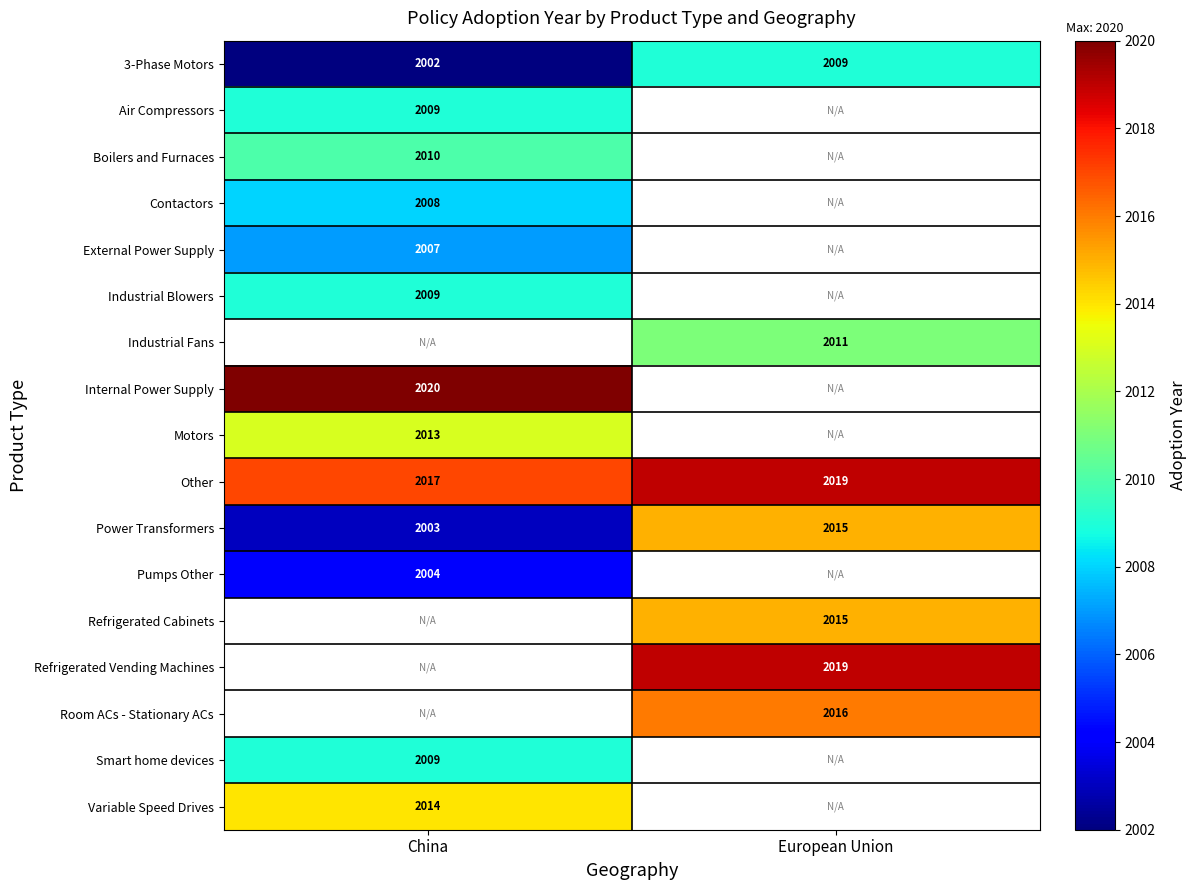

What is the sum of all Other values?

4036